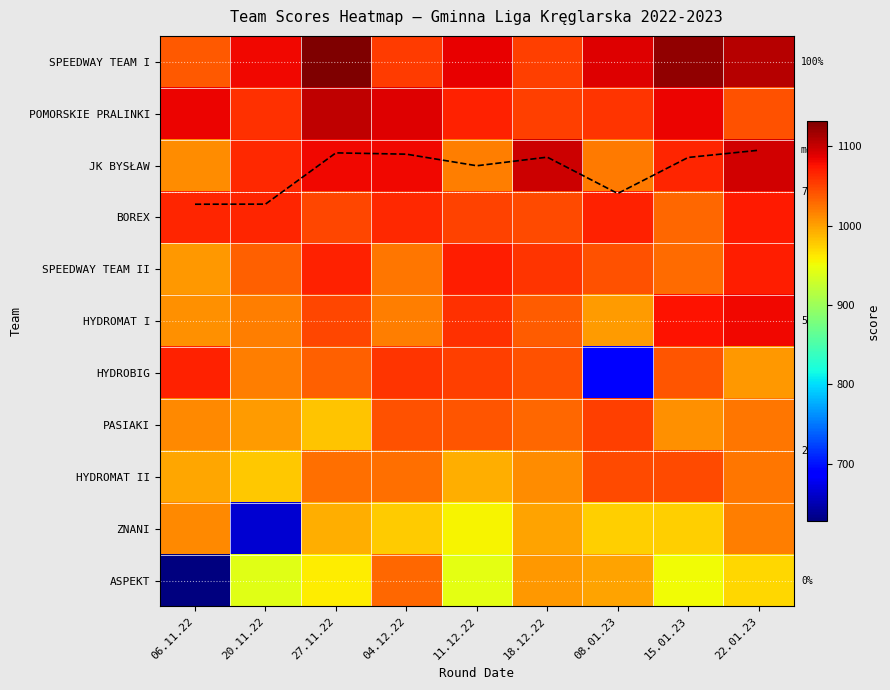

The value of HYDROMAT I at 11.12.22 is 702.5. True or false?

False